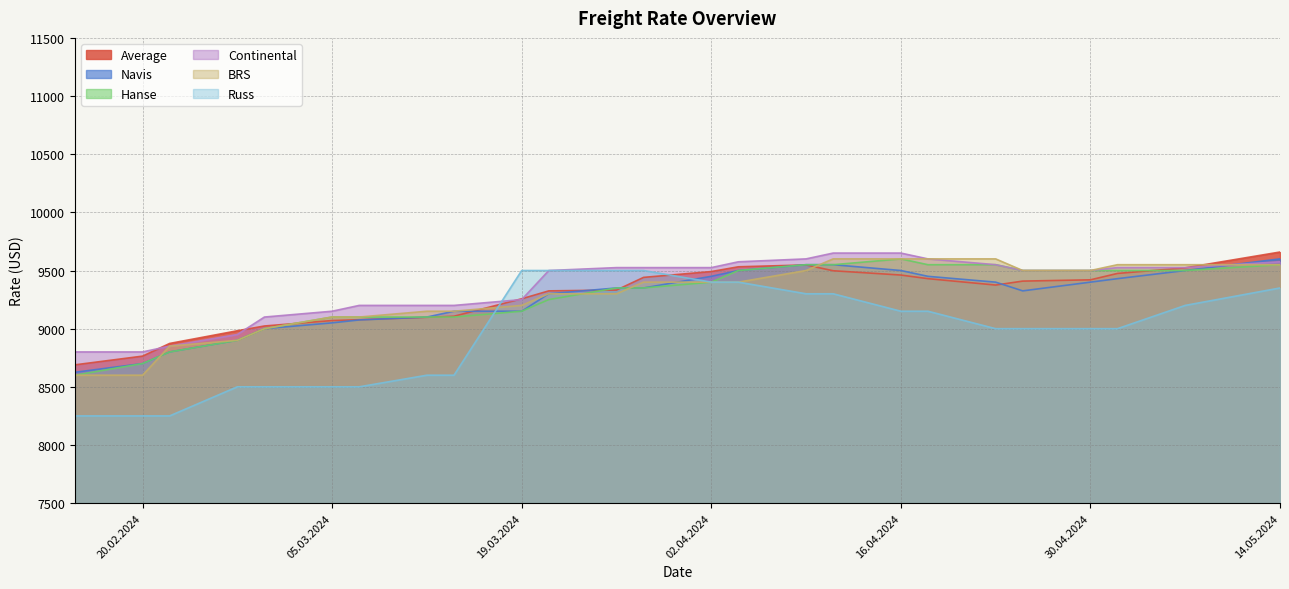

Between which two adjacent categories do BRS and Average first intersect?

29.02.2024 and 05.03.2024